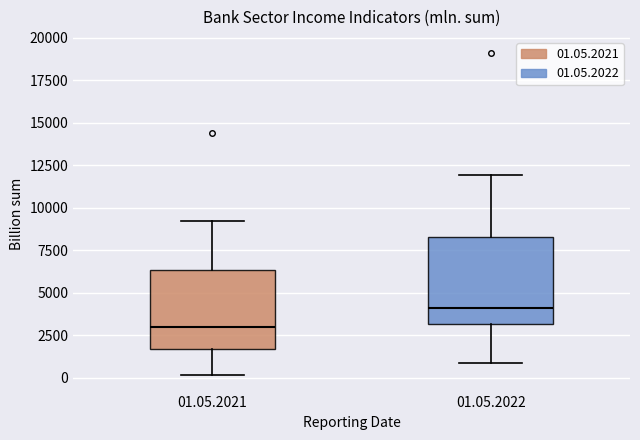

Which box's median line is the lowest?

01.05.2021